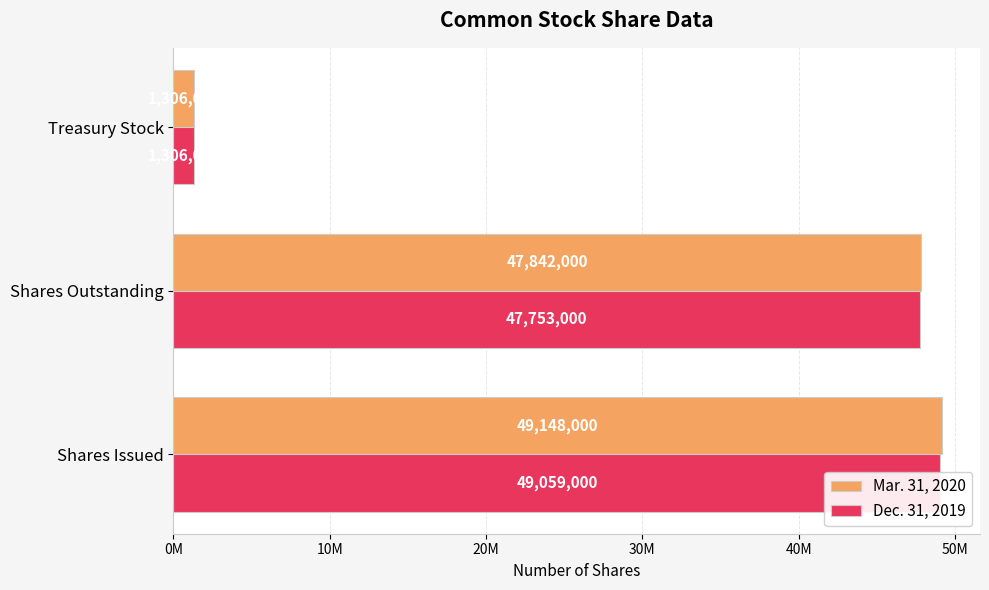

How many bars are there in total?

6